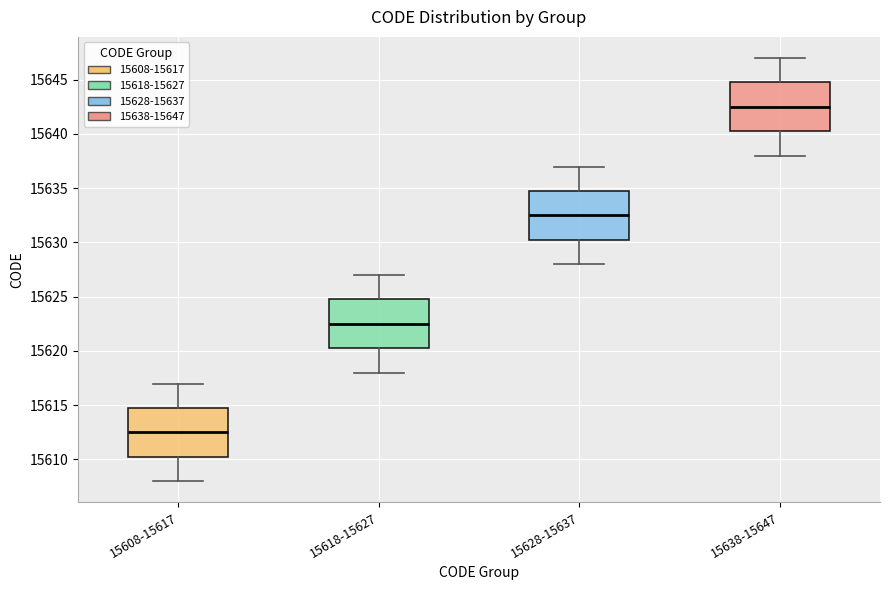

Where does the median line of the box for 15628-15637 sit on the y-axis? The values are not printed on the chart, so give them approximately, as read against the axis.

15632.5